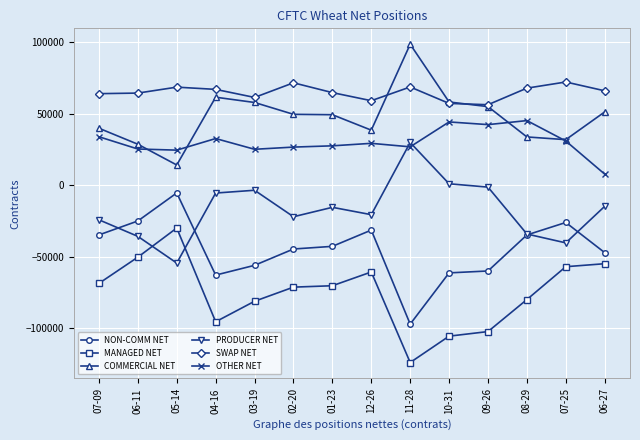

At which category does COMMERCIAL NET reach its first local valley?

05-14